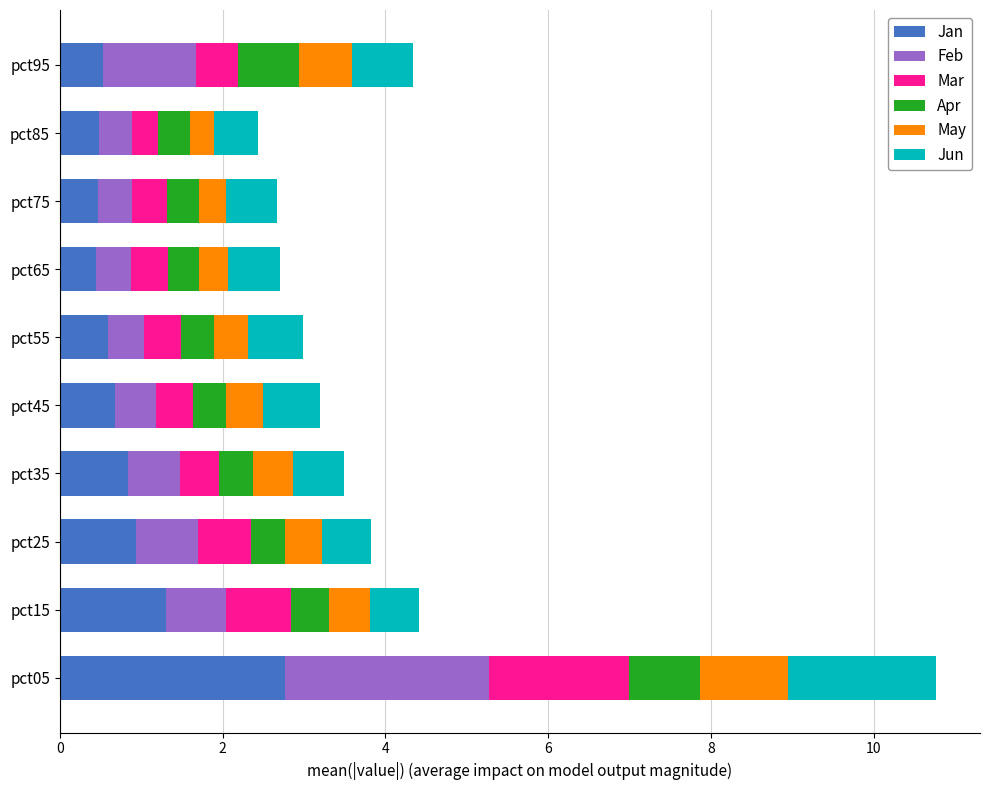

What is the highest value of the Jan series?

2.8